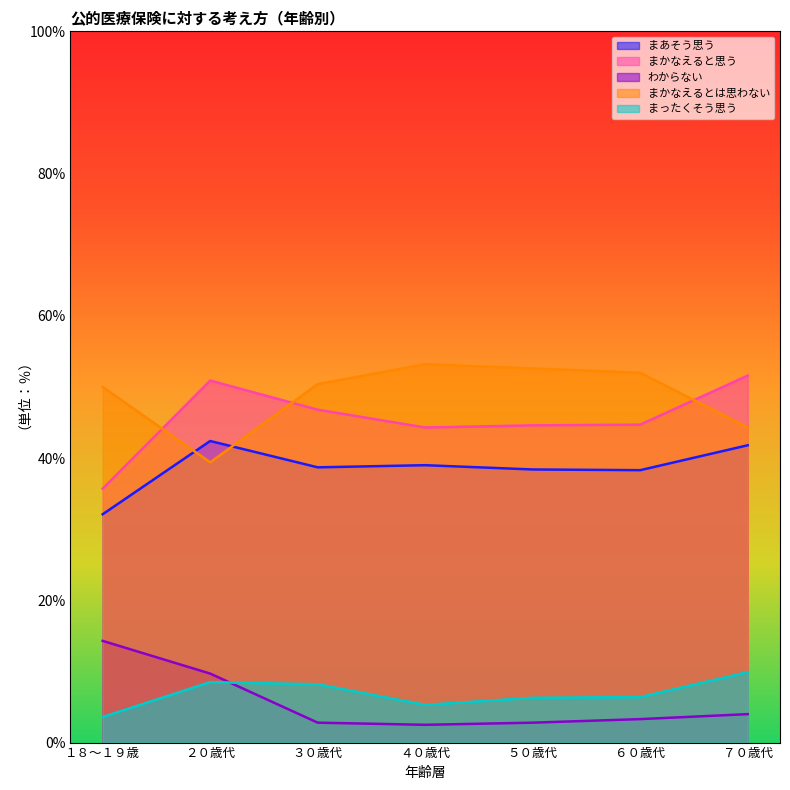

At which category does まあそう思う reach its first local valley?

３０歳代